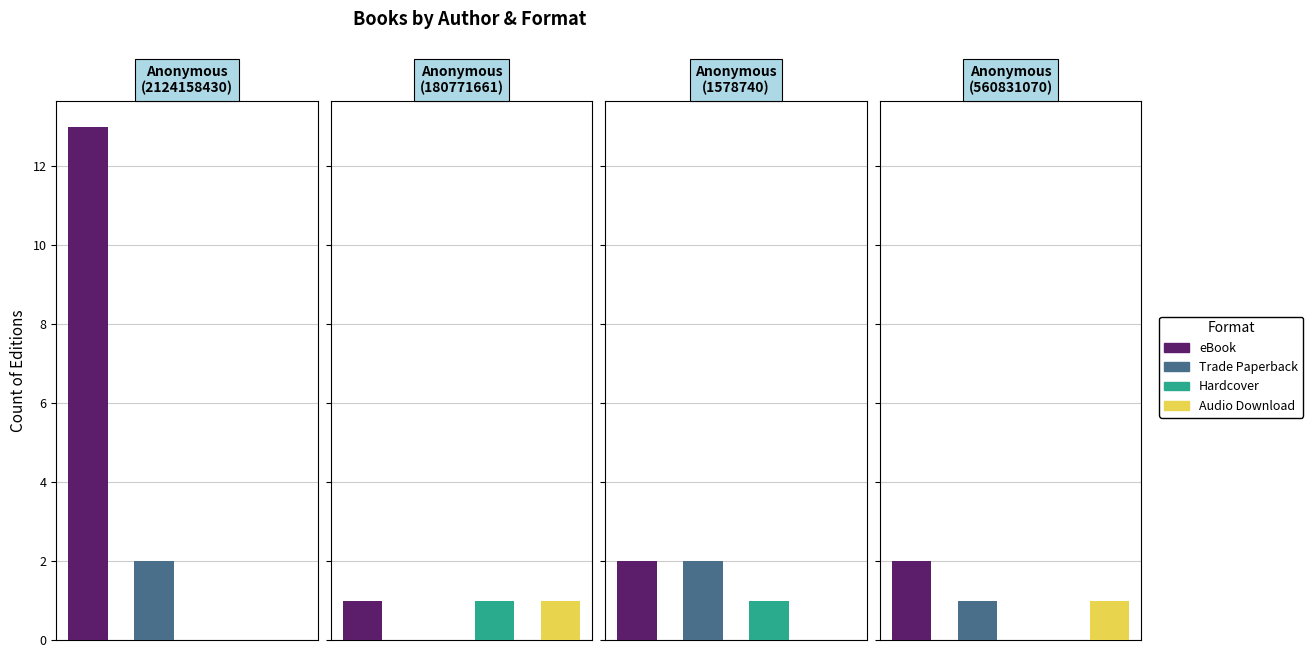

At which category does the chart reach its minimum across all series?

Anonymous (2124158430)